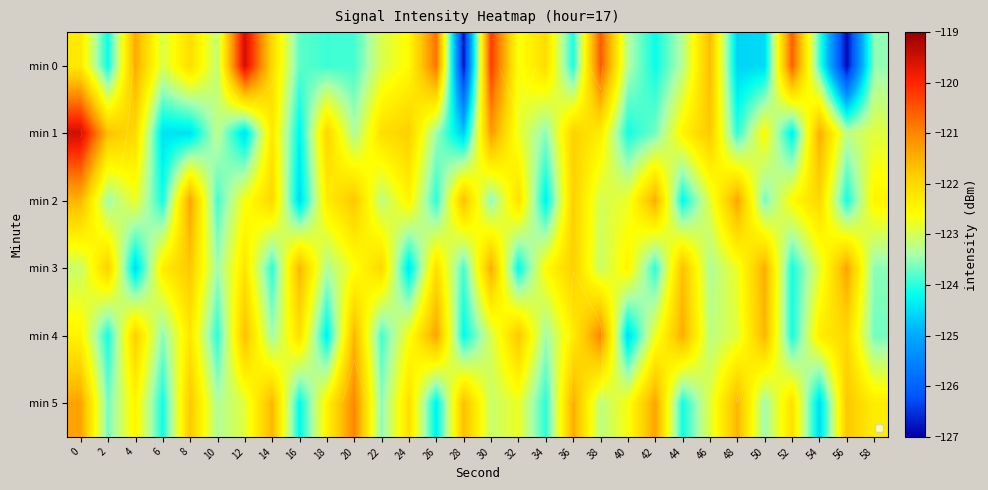

What is the lowest value of the min 0 series?

-126.9